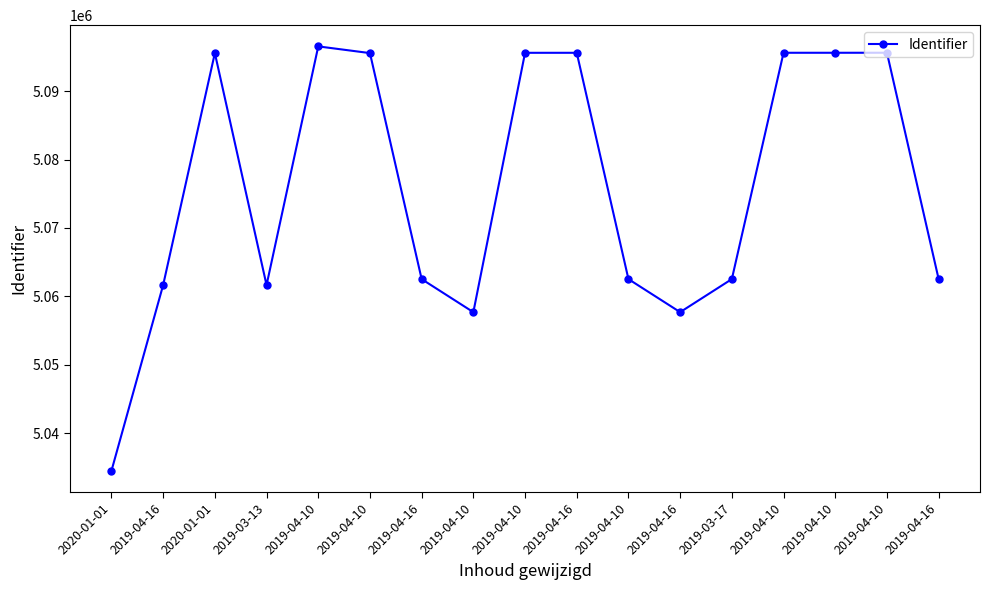

How many lines are shown in the chart?

1